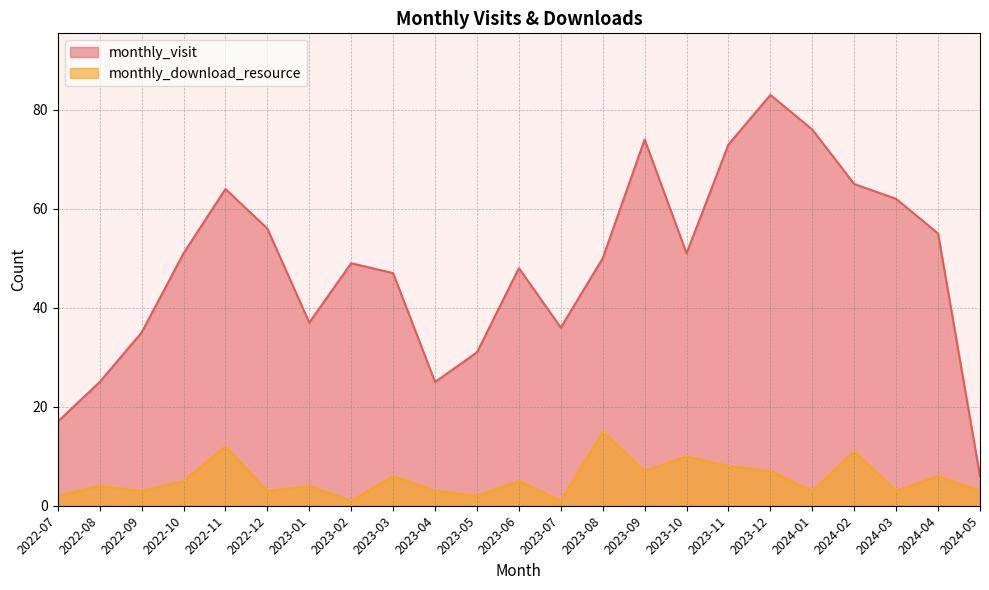

What position from the left is 2023-02?

8